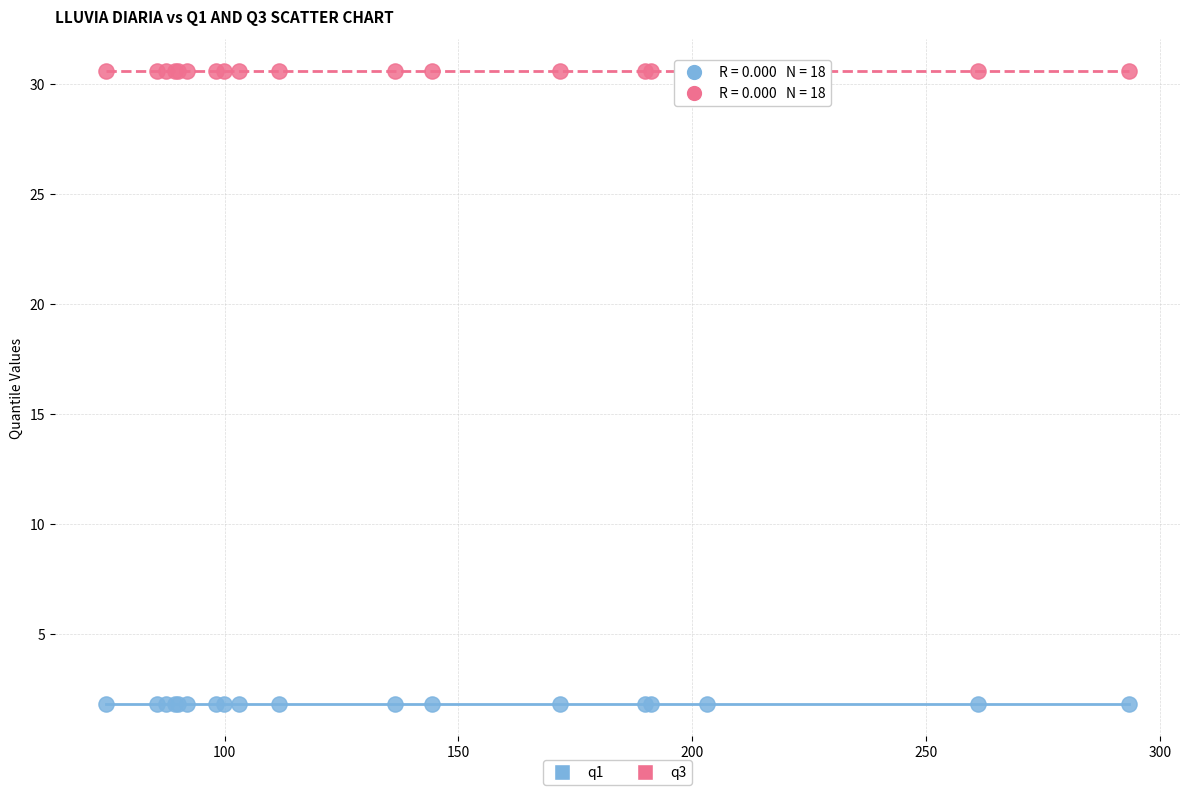

Which series contains the lowest Y value?

q1